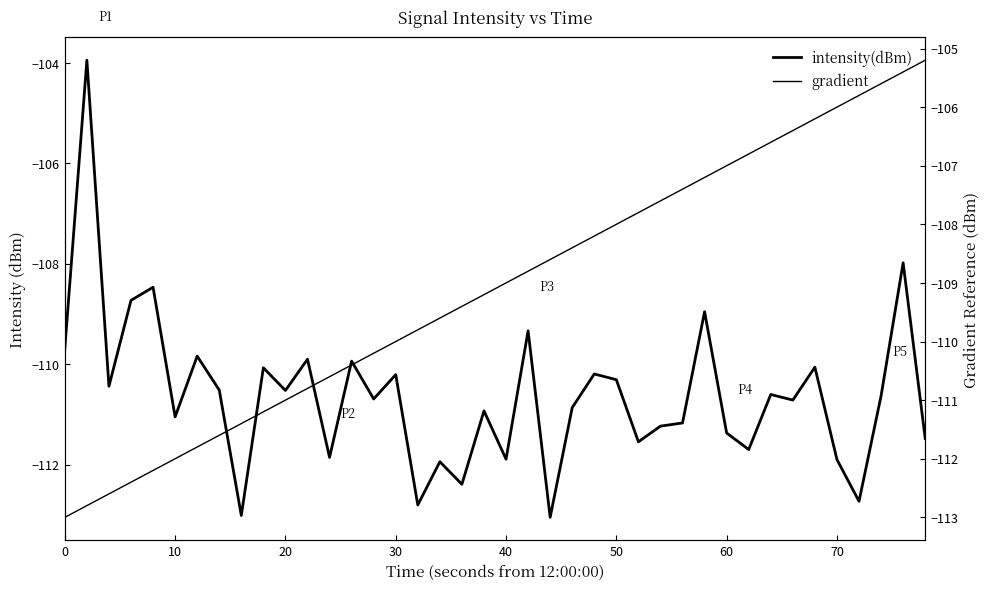

True or false: gradient has more than 2 points higher than both neighbors.

False